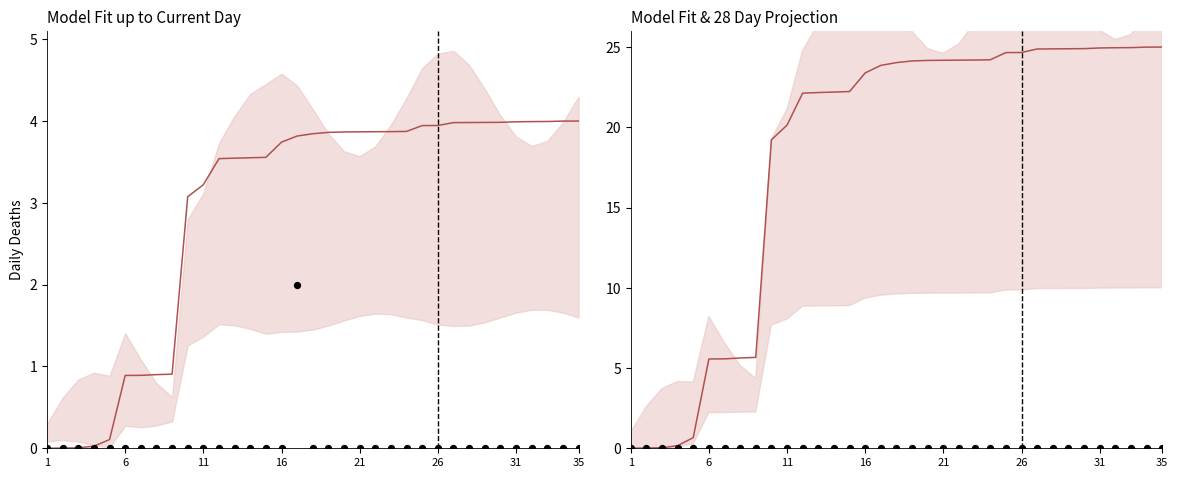

Which series reaches the minimum Y coordinate?

Fit